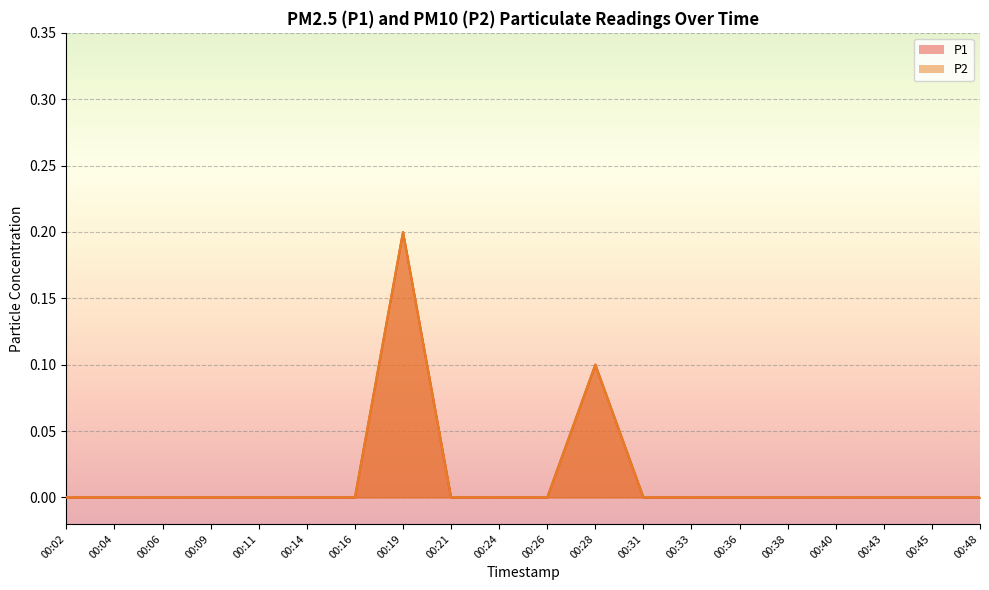

Which series has the largest total across all categories?

P1